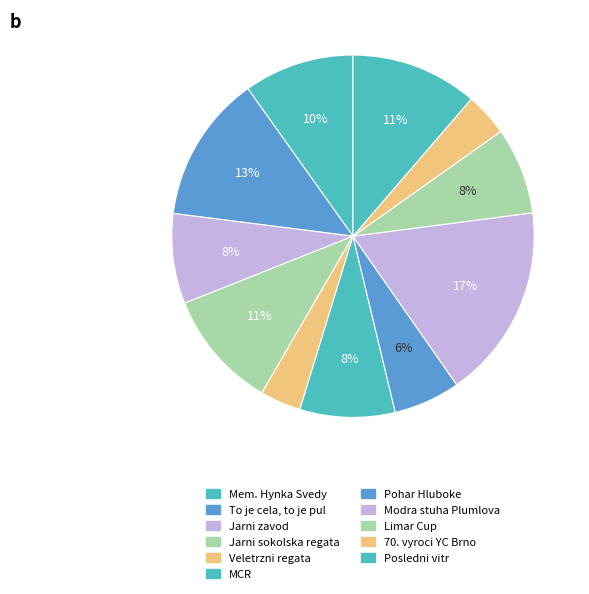

To the nearest percent, what is the difference between the largest and smallest slice percentages?

14%